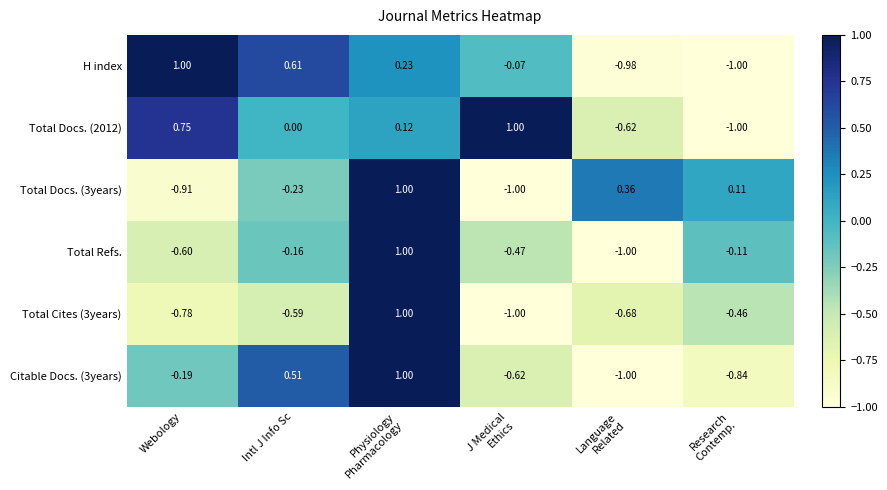

At which label is Total Docs. (2012) closest to 0?

Intl J Info Sc